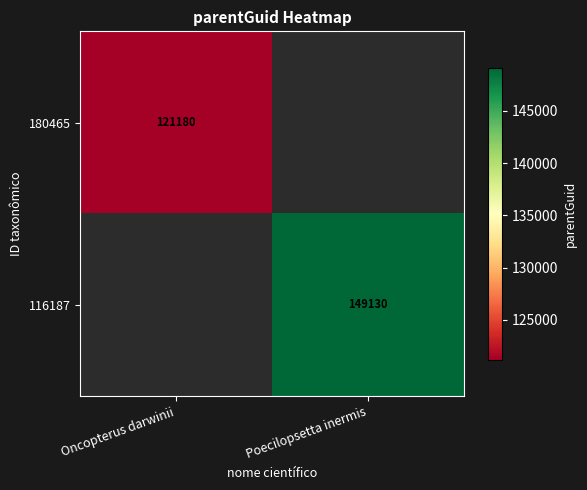

What is the smallest value displayed?

121180.0